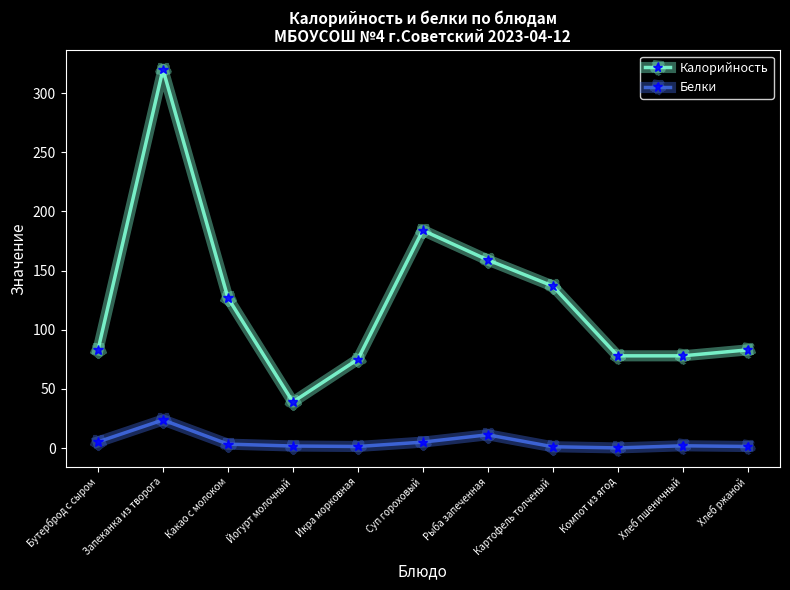

Which series changed the most between Рыба запеченная and Картофель толченый?

Калорийность